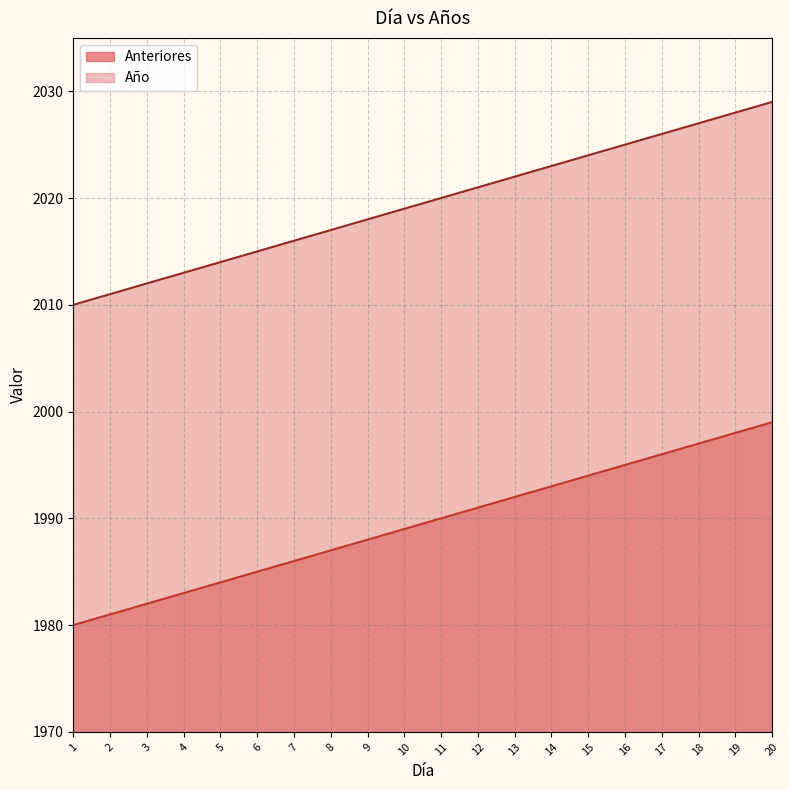

Which label corresponds to the largest value in the chart?

20